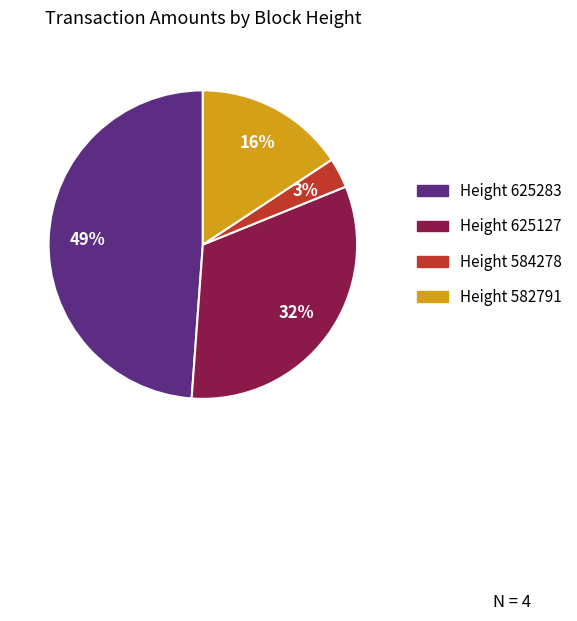

To the nearest percent, what portion does Height 625127 represent?

32%